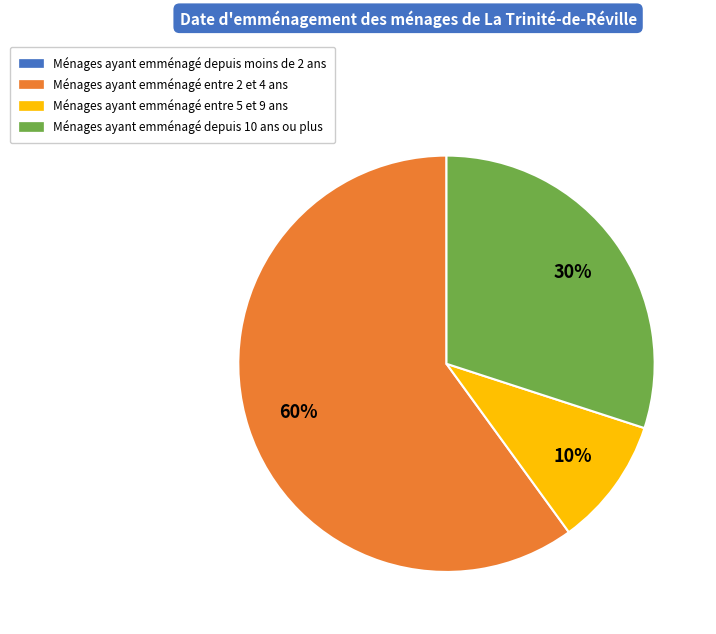

To the nearest percent, what is the average slice percentage?

33%